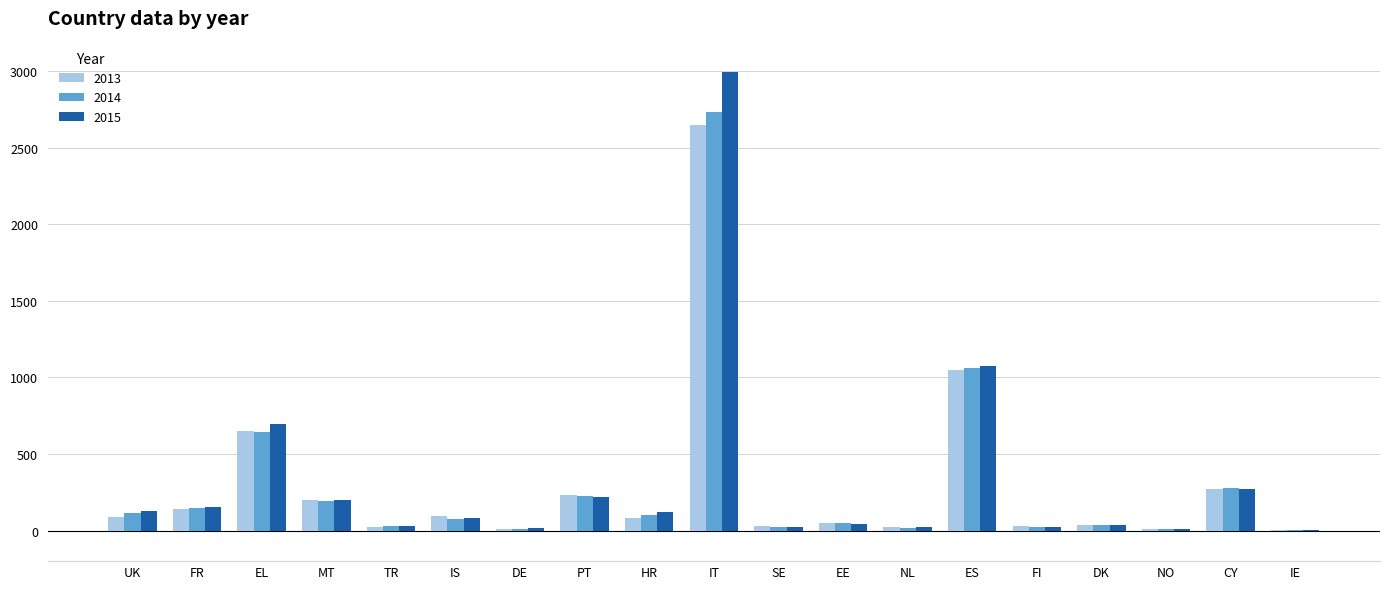

Which category has the highest value across all series?

IT